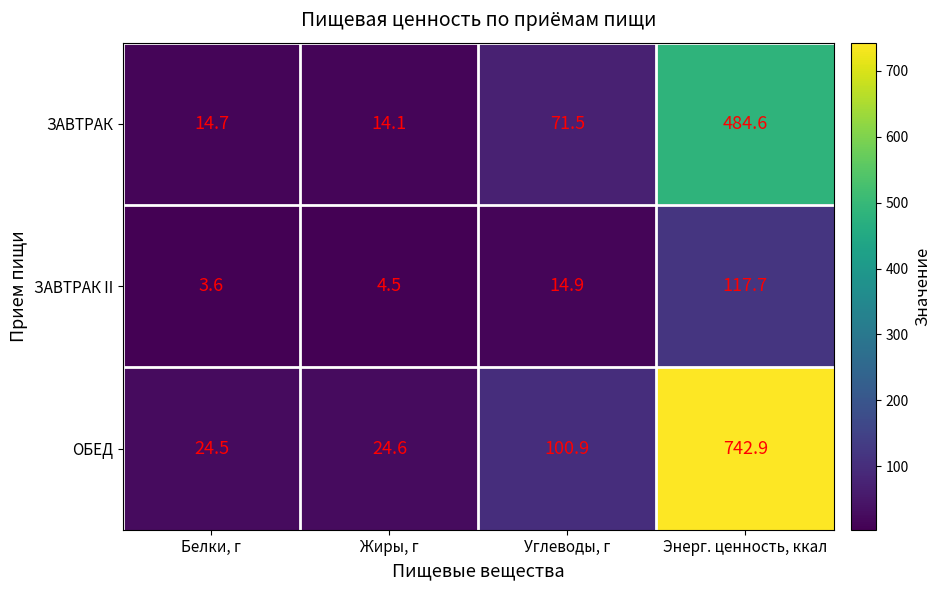

What is the difference between the ЗАВТРАК II values at Энерг. ценность, ккал and Жиры, г?

113.2